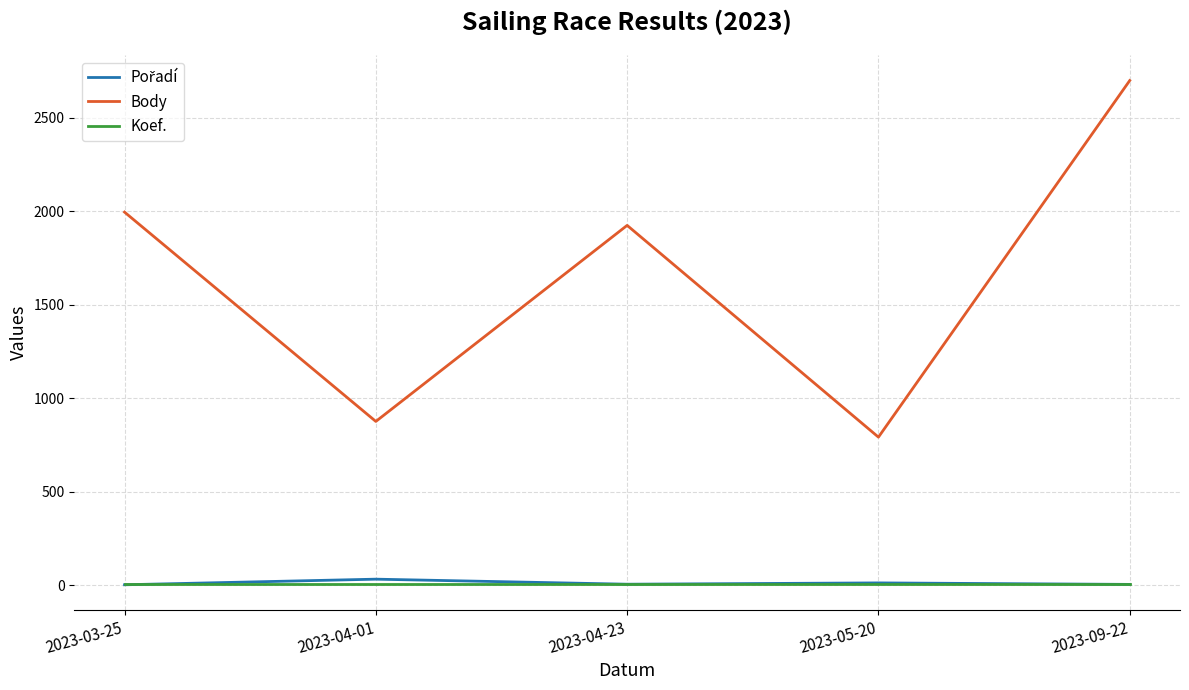

At which category is the sum across all series the highest?

2023-09-22